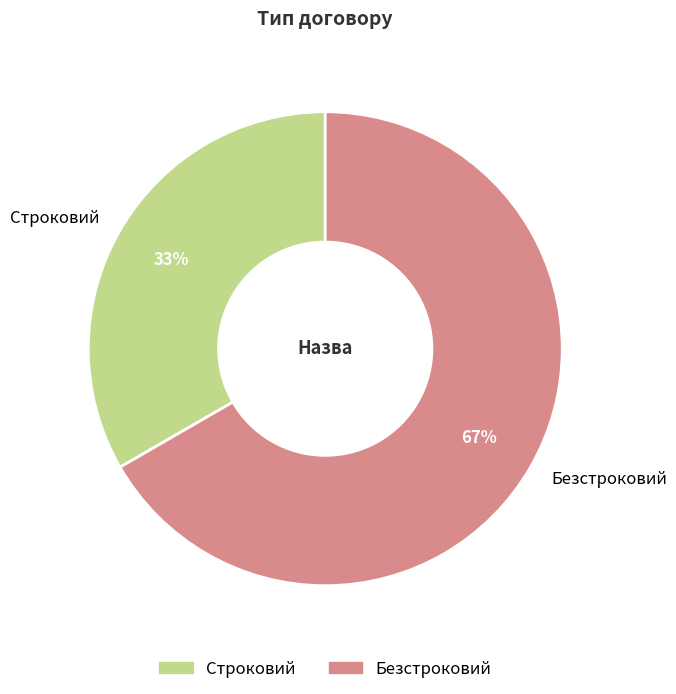

Which slice is the largest?

Безстроковий